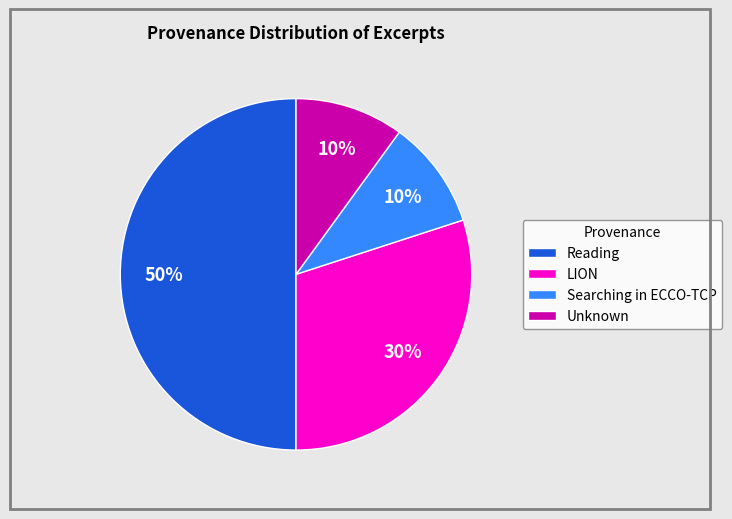

To the nearest percent, what is the difference between the largest and smallest slice percentages?

40%